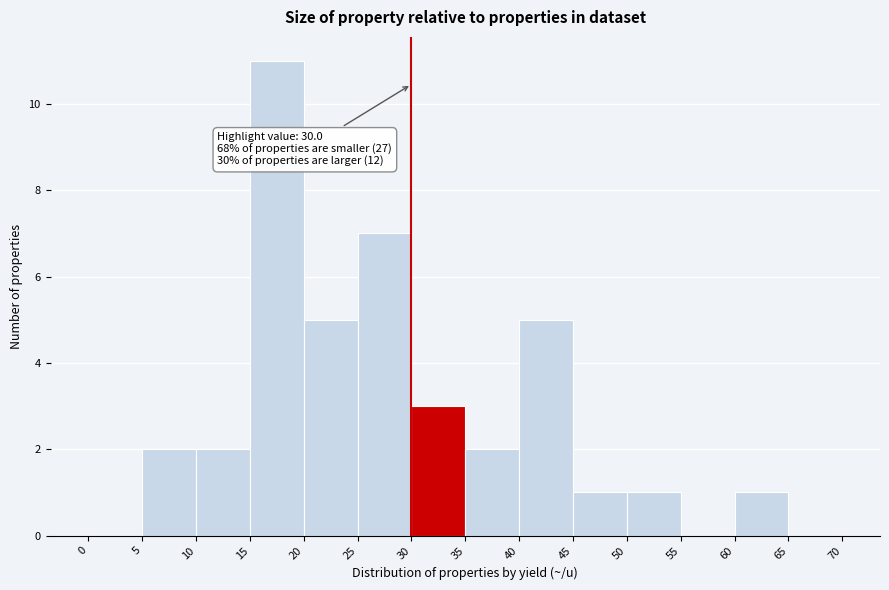

Over which range of the x-axis is the bar tallest?

15 to 20